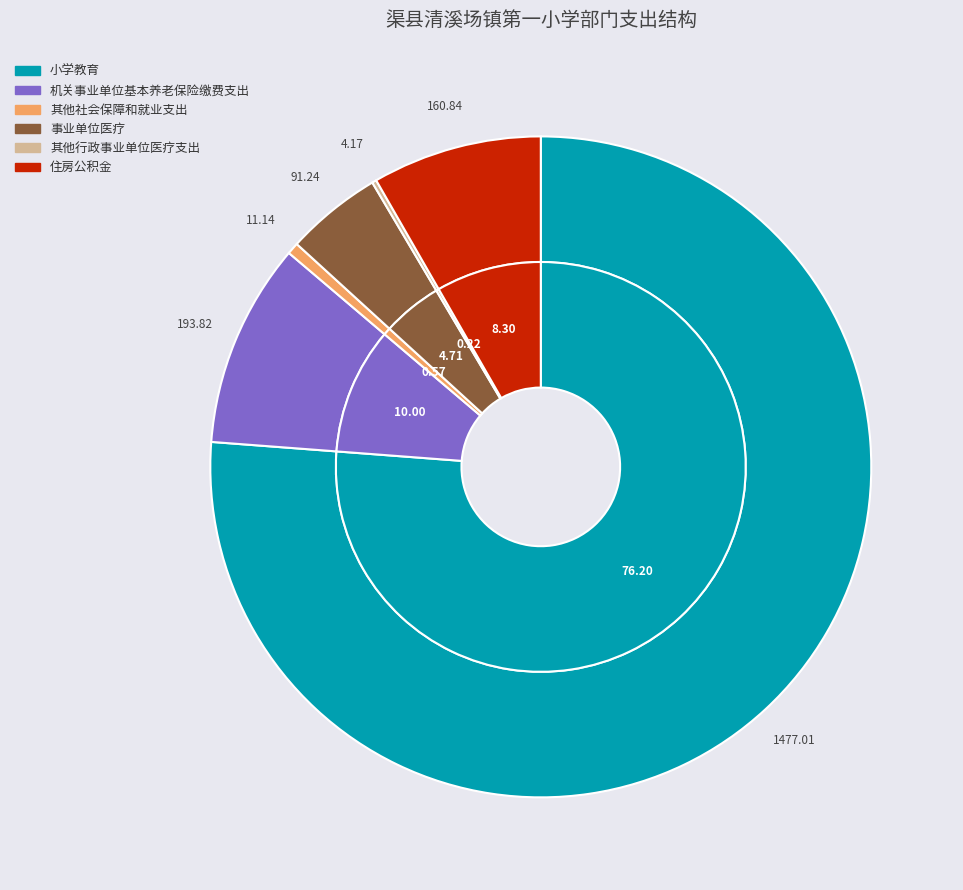

What is the ratio of the value at 机关事业单位基本养老保险缴费支出 to the value at 其他社会保障和就业支出?

17.4